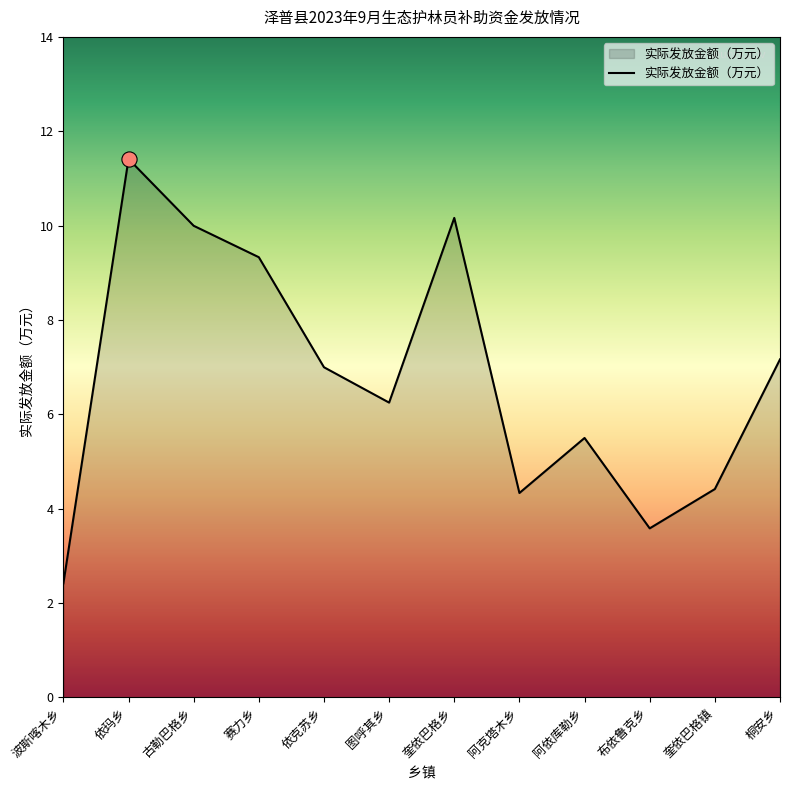

Between 奎依巴格镇 and 古勒巴格乡, which is larger?

古勒巴格乡